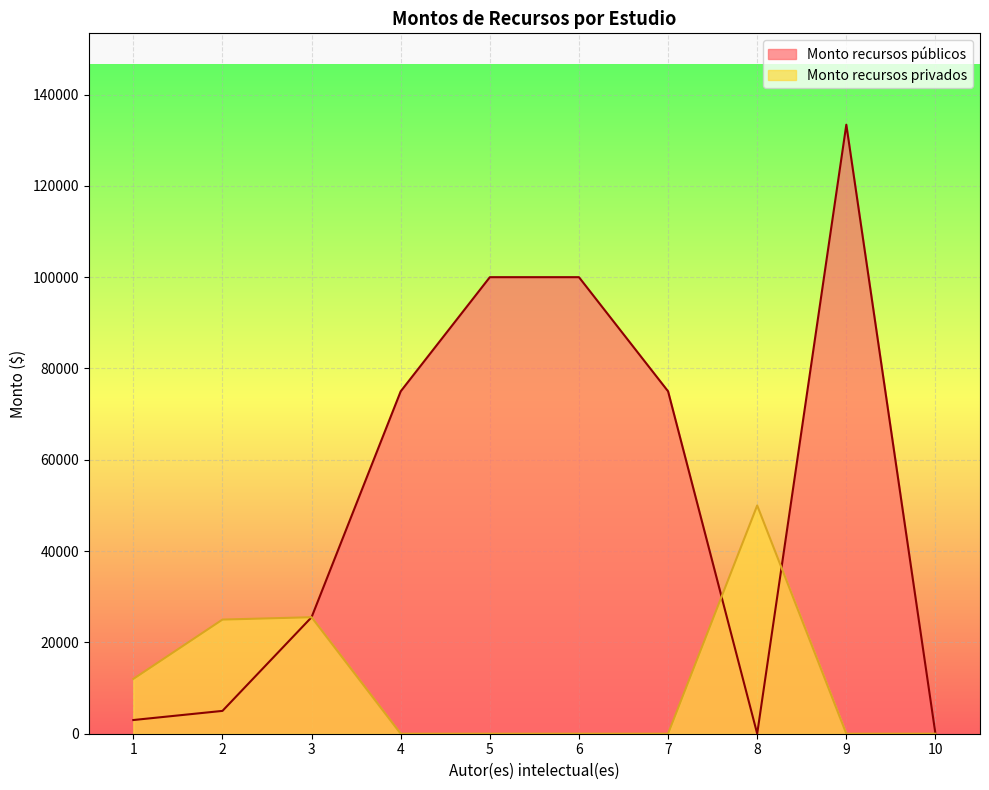

How many lines are shown in the chart?

2